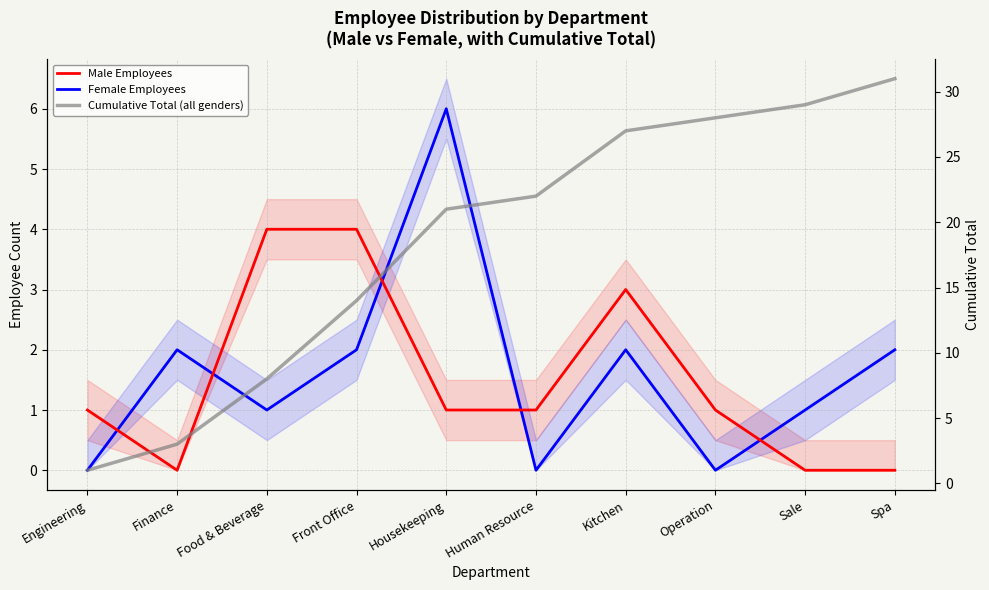

Reading left to right, extract all data points from this chart.

Male Employees: 1	0	4	4	1	1	3	1	0	0
Female Employees: 0	2	1	2	6	0	2	0	1	2
Cumulative Total (all genders): 1	3	8	14	21	22	27	28	29	31